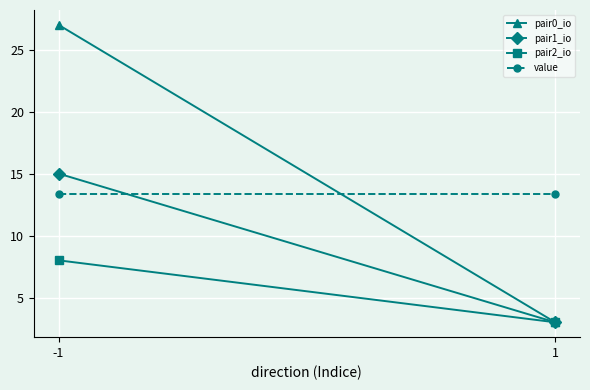

Reading left to right, what are all the values shown in this chart?

pair0_io: -1=27.0	1=3.0
pair1_io: -1=15.0	1=3.0
pair2_io: -1=8.0	1=3.0
value: -1=13.4	1=13.4